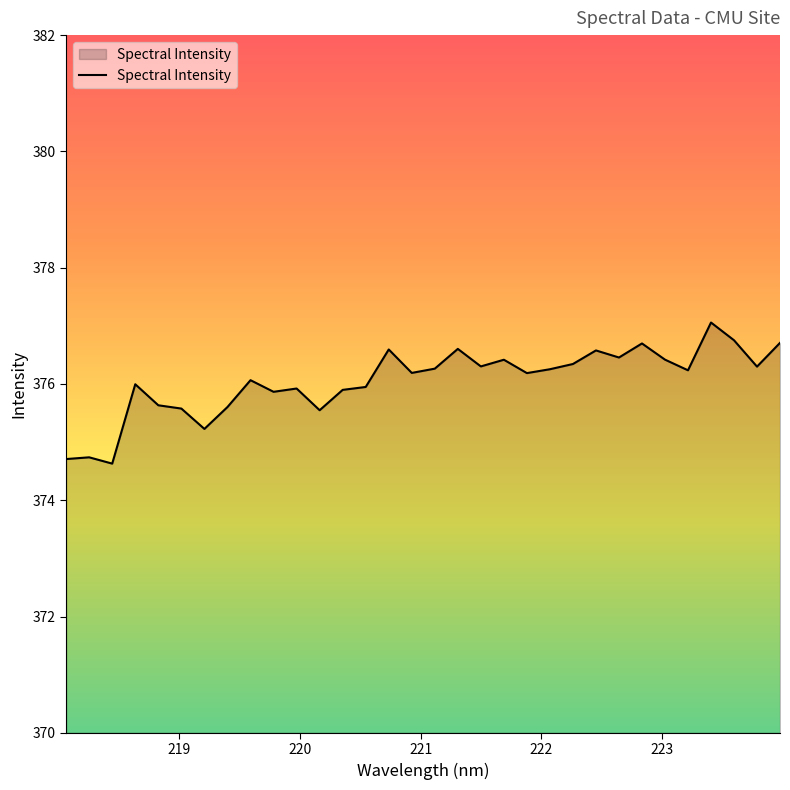

What is the greatest value displayed?

377.1